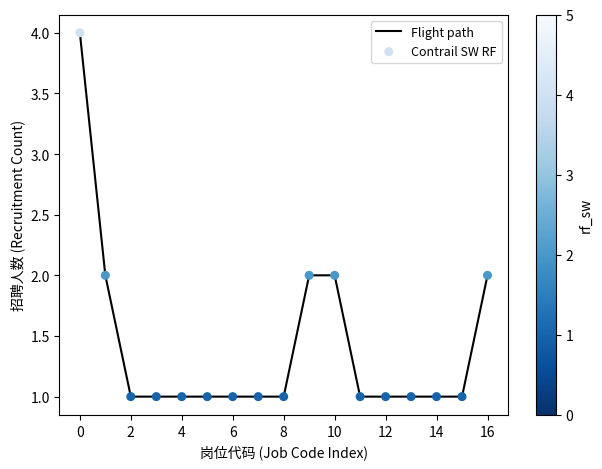

What is the difference between the maximum and minimum values?

3